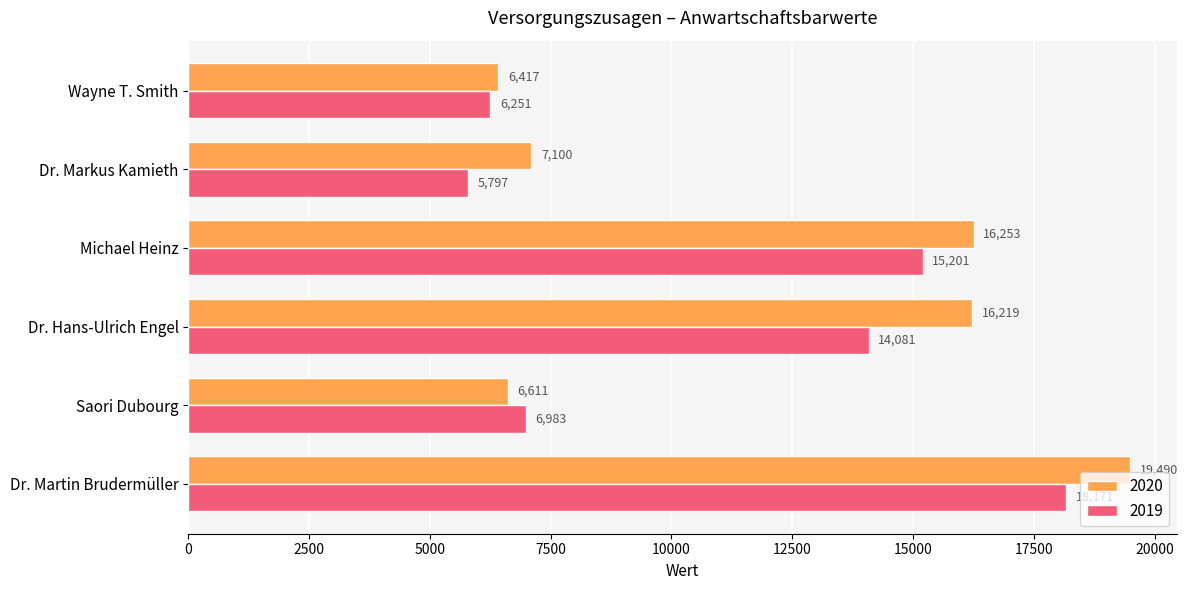

What is the lowest value of the 2019 series?

5797